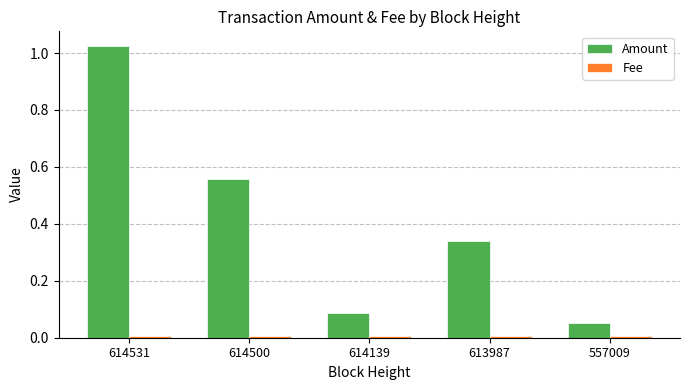

Which series has the largest total across all categories?

Amount